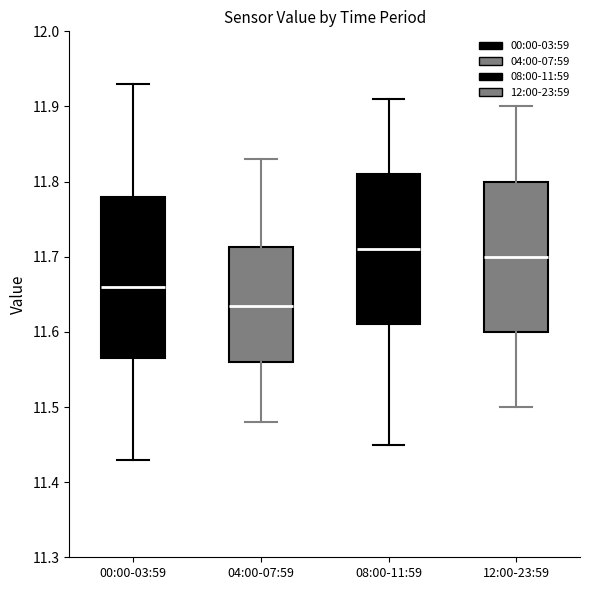

Reading left to right, read every box against the y-axis: the position of its median line, the range the box covers, and the ends of its whiskers. The values are not printed on the chart, so give them approximately, as read against the axis.

00:00-03:59: median 11.66, box 11.57 to 11.78, whiskers 11.43 to 11.93
04:00-07:59: median 11.64, box 11.56 to 11.71, whiskers 11.48 to 11.83
08:00-11:59: median 11.71, box 11.61 to 11.81, whiskers 11.45 to 11.91
12:00-23:59: median 11.70, box 11.60 to 11.80, whiskers 11.50 to 11.90